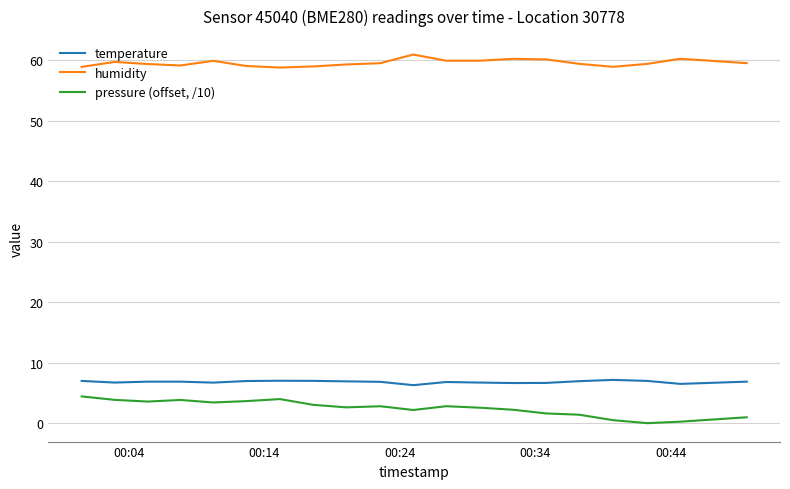

What is the average value of the pressure (offset, /10) series?

2.5